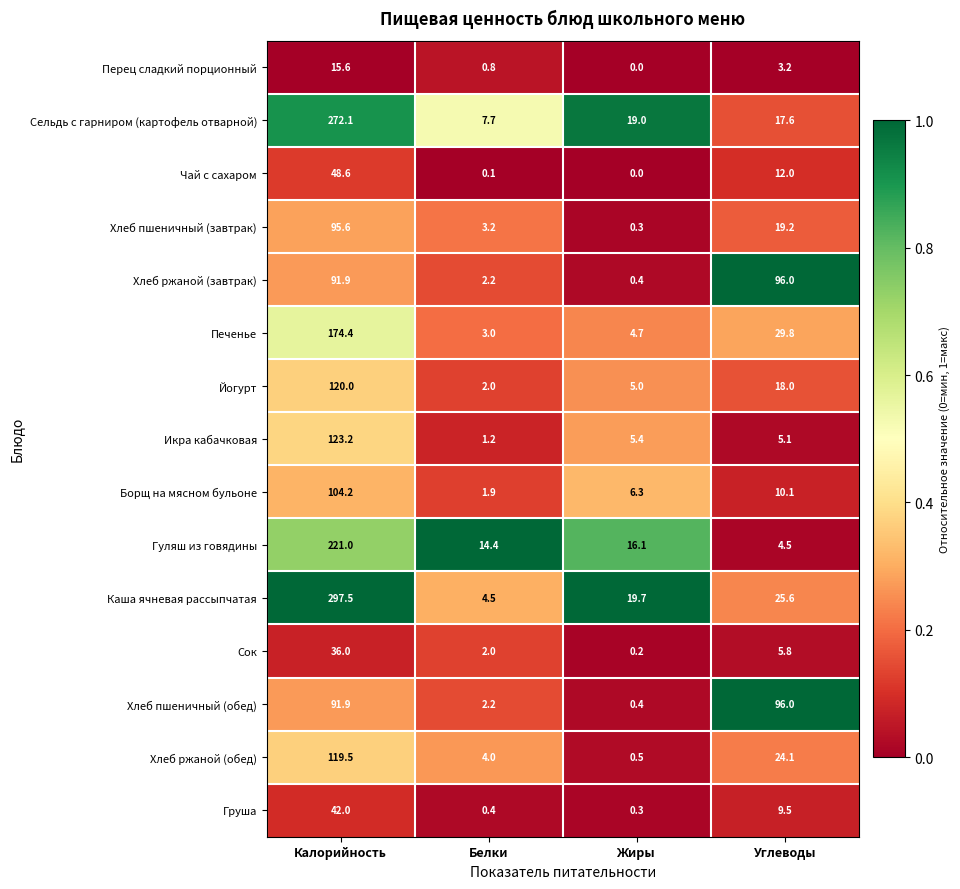

What is the average value of the Хлеб ржаной (обед) series?

37.0